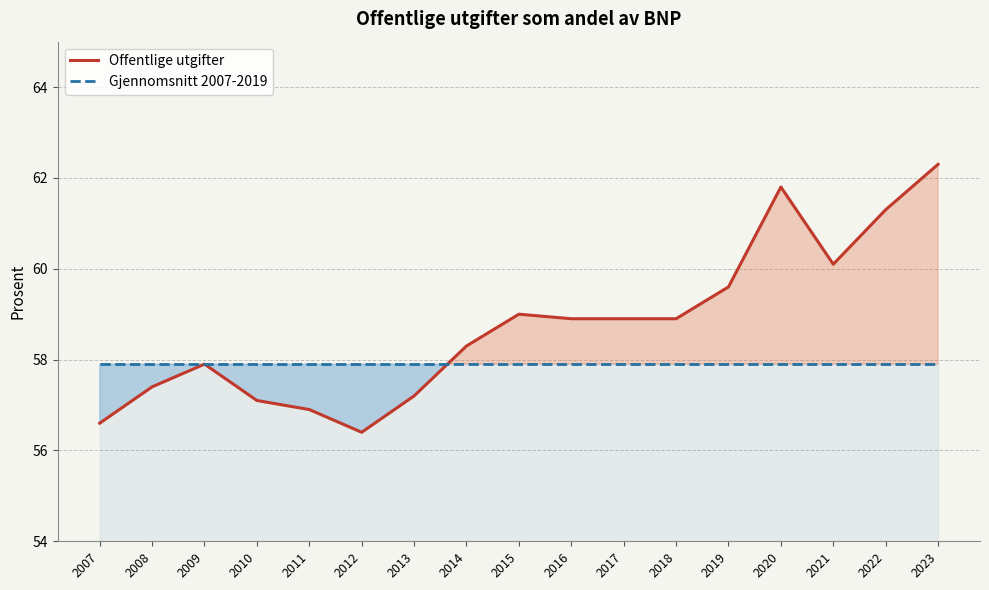

Between which two adjacent categories do Offentlige utgifter and Gjennomsnitt 2007-2019 first intersect?

2013 and 2014